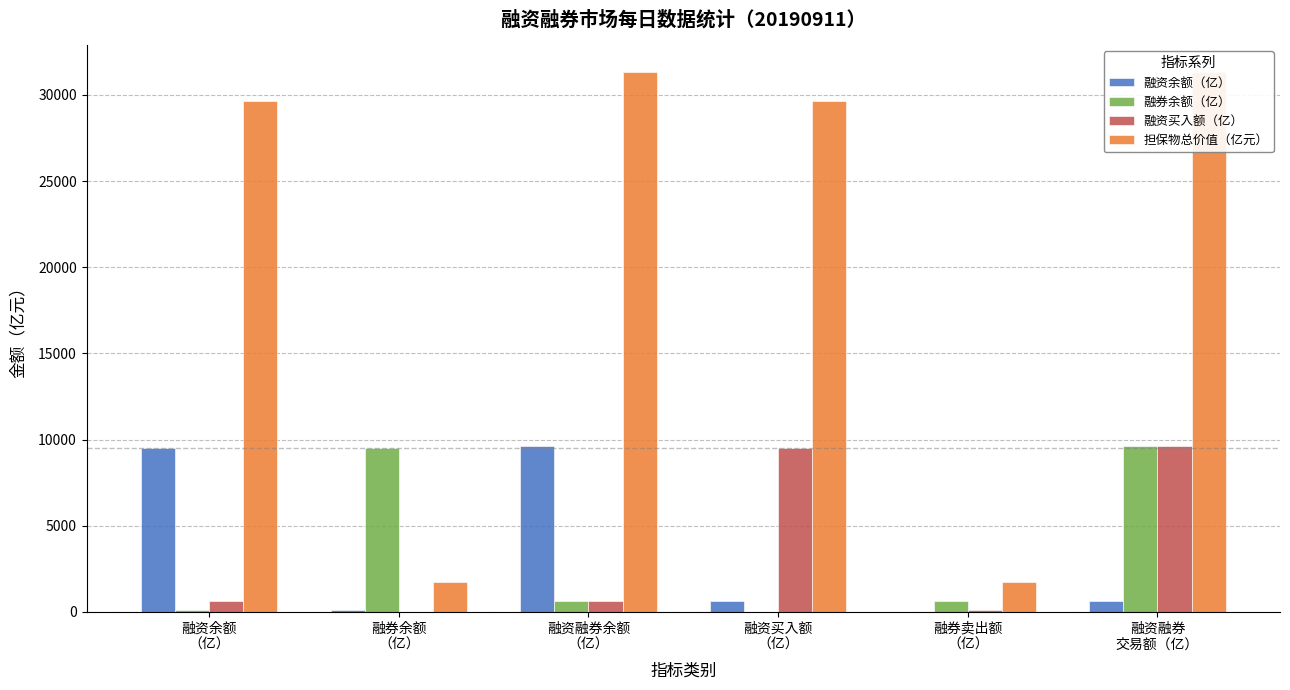

Reading left to right, transcribe all the data shown in this chart.

融资余额（亿）: 融资余额
（亿）=9510.0	融券余额
（亿）=140.1	融资融券余额
（亿）=9650.2	融资买入额
（亿）=639.6	融券卖出额
（亿）=16.4	融资融券
交易额（亿）=656.0
融券余额（亿）: 融资余额
（亿）=140.1	融券余额
（亿）=9510.0	融资融券余额
（亿）=656.0	融资买入额
（亿）=16.4	融券卖出额
（亿）=639.6	融资融券
交易额（亿）=9650.2
融资买入额（亿）: 融资余额
（亿）=639.6	融券余额
（亿）=16.4	融资融券余额
（亿）=656.0	融资买入额
（亿）=9510.0	融券卖出额
（亿）=140.1	融资融券
交易额（亿）=9650.2
担保物总价值（亿元）: 融资余额
（亿）=29627.7	融券余额
（亿）=1710.8	融资融券余额
（亿）=31338.5	融资买入额
（亿）=29627.7	融券卖出额
（亿）=1710.8	融资融券
交易额（亿）=31338.5